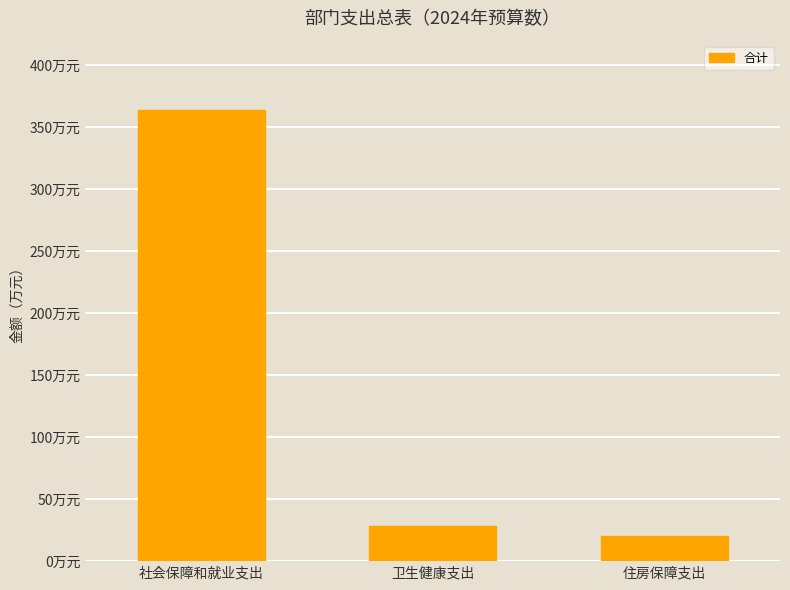

List the labels in order of value, smallest first.

住房保障支出, 卫生健康支出, 社会保障和就业支出